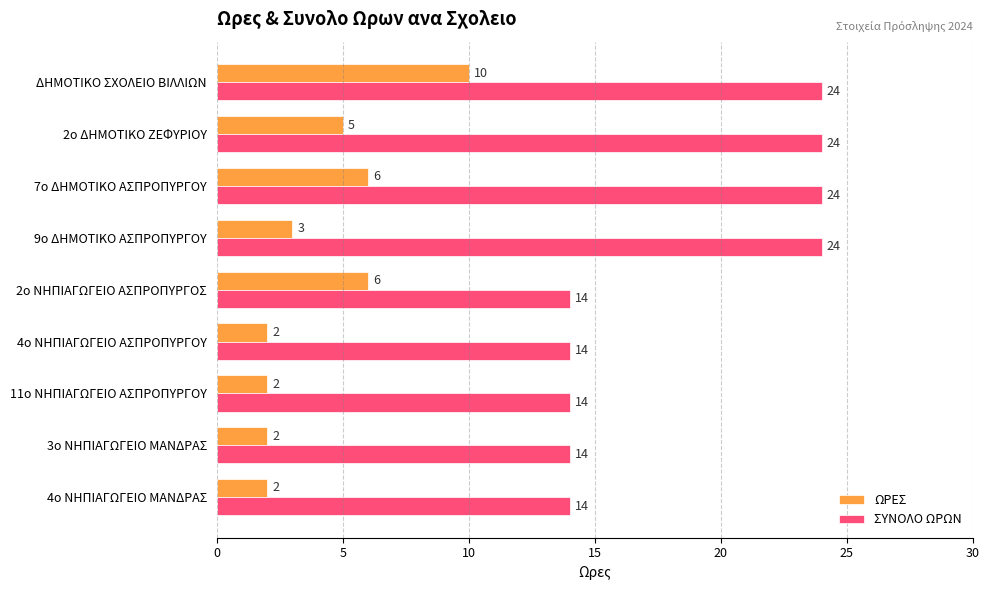

What is the spread (max minus min) of values at 4ο ΝΗΠΙΑΓΩΓΕΙΟ ΑΣΠΡΟΠΥΡΓΟΥ?

12